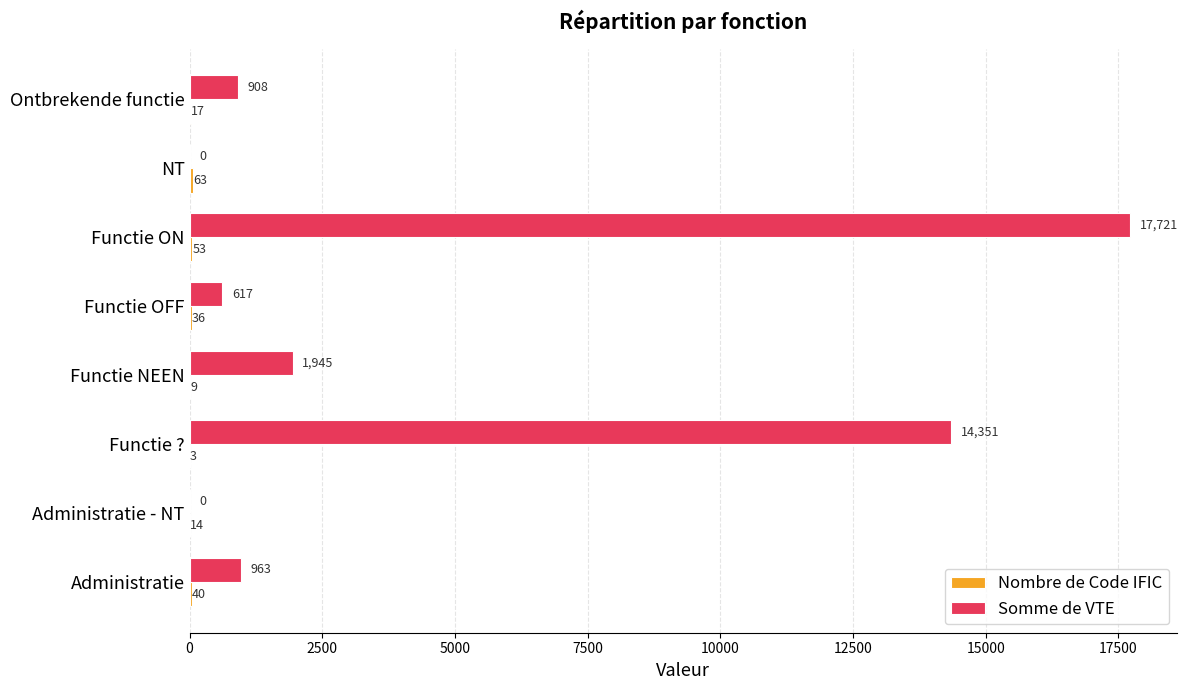

Is it true that Somme de VTE equals 23642.0 at Functie ??

False